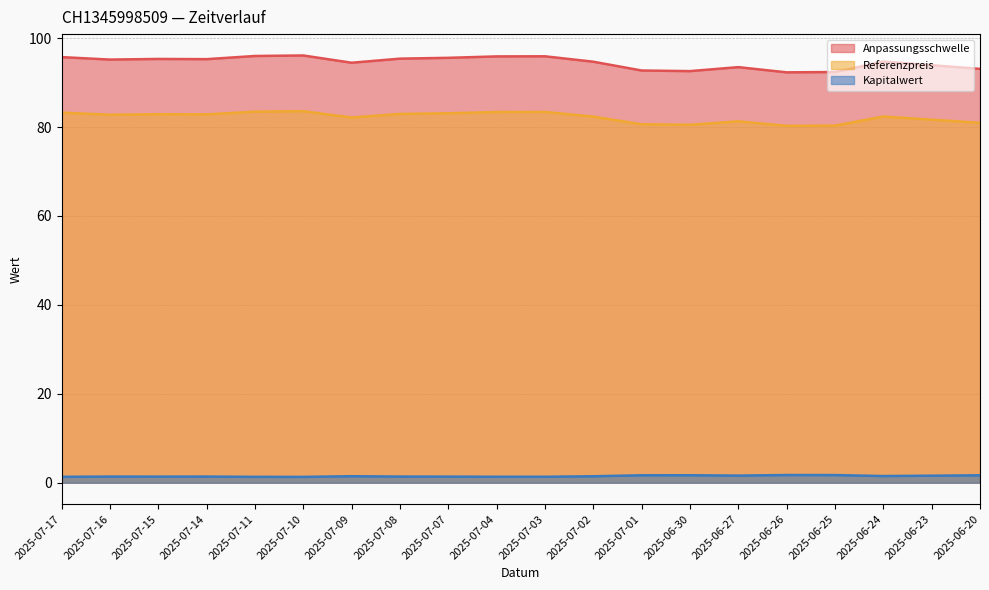

True or false: Referenzpreis and Anpassungsschwelle cross at least once.

False